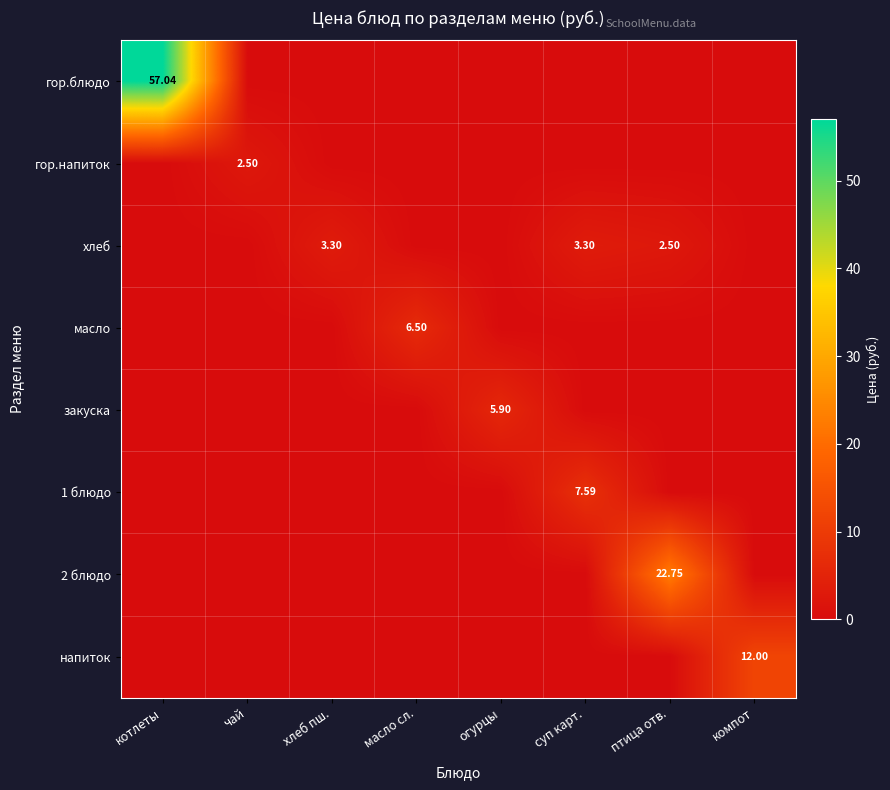

Which category has the lowest value across all series?

чай